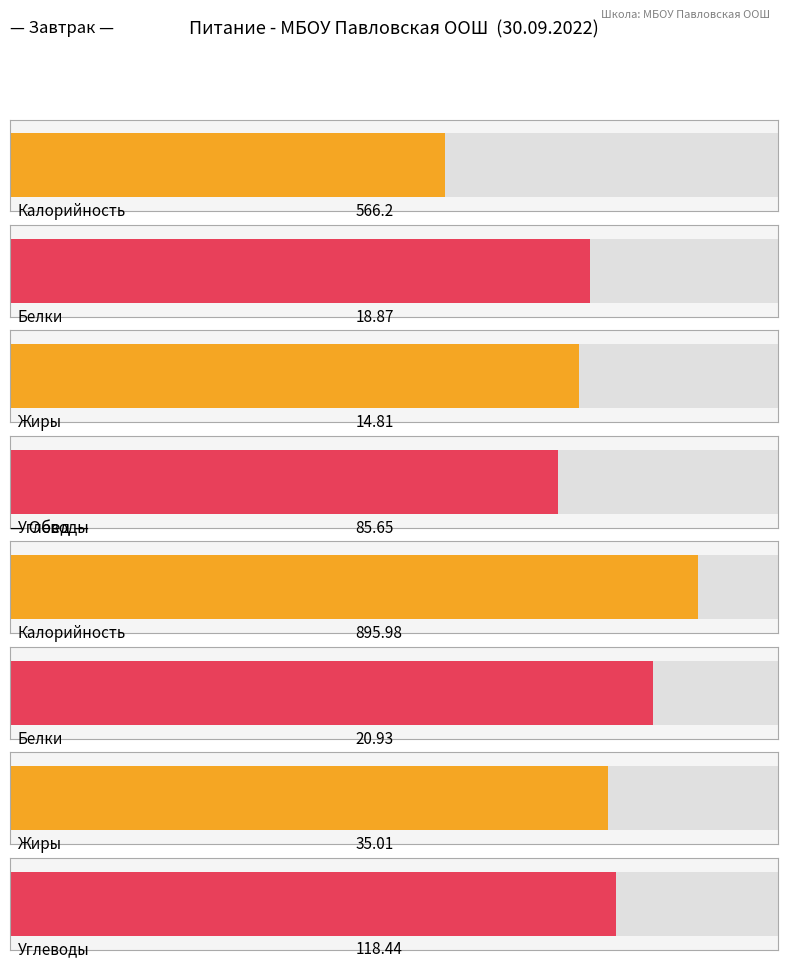

At how many categories does at least one series exceed 342?

2